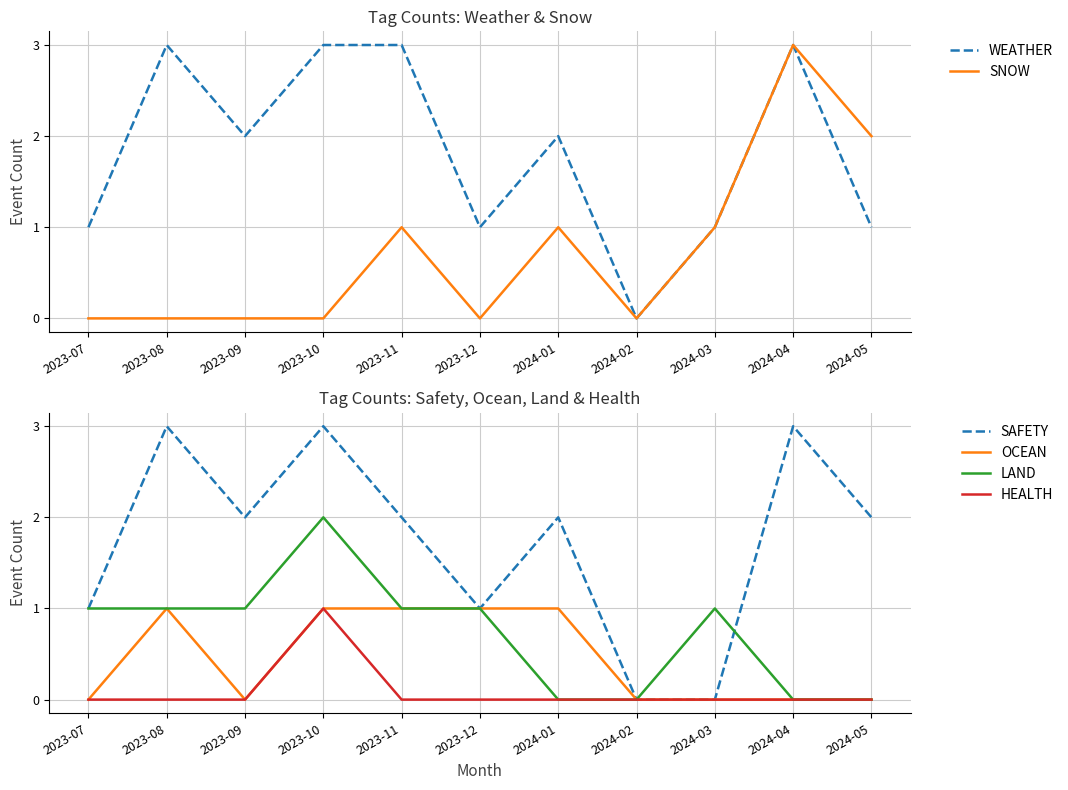

The value of SAFETY at 2023-11 is 2. True or false?

True